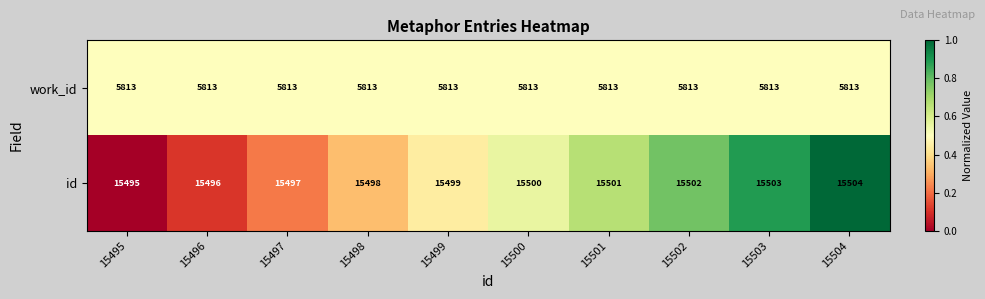

Reading right to left, what are all the values shown in this chart?

work_id: 5813	5813	5813	5813	5813	5813	5813	5813	5813	5813
id: 15504	15503	15502	15501	15500	15499	15498	15497	15496	15495